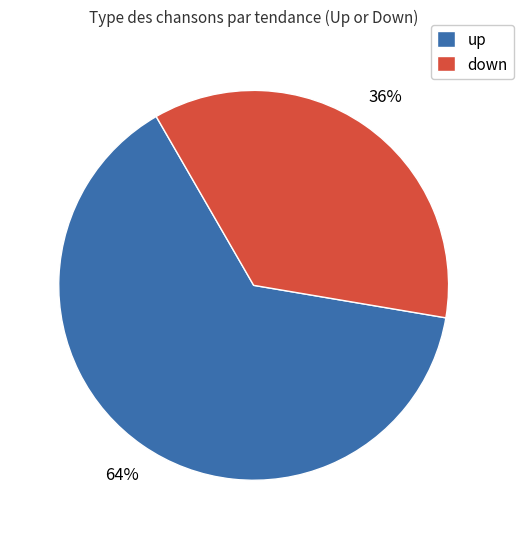

Combined, do down and up account for over 50%?

Yes